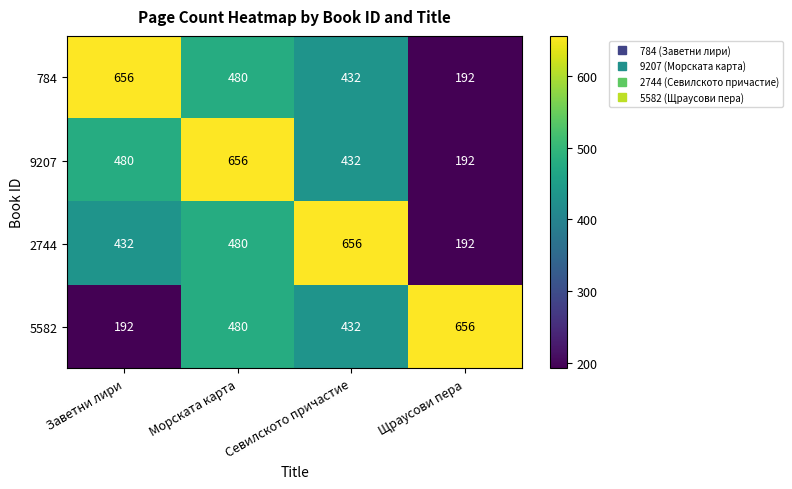

The 2744 series shows 360 at Севилското причастие. True or false?

False